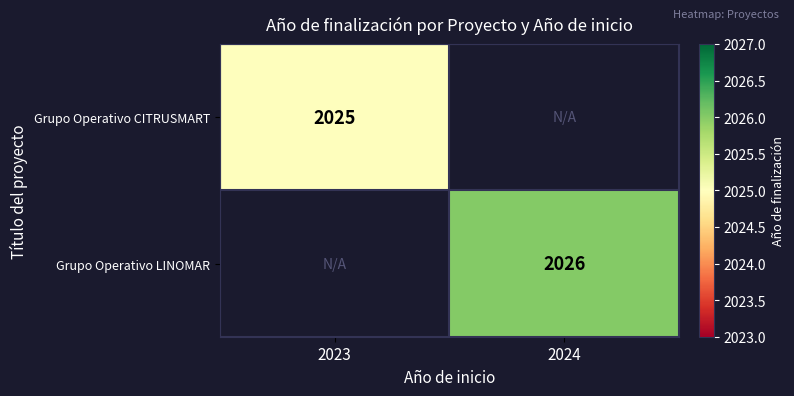

The value of Grupo Operativo CITRUSMART at 2023 is 2025. True or false?

True